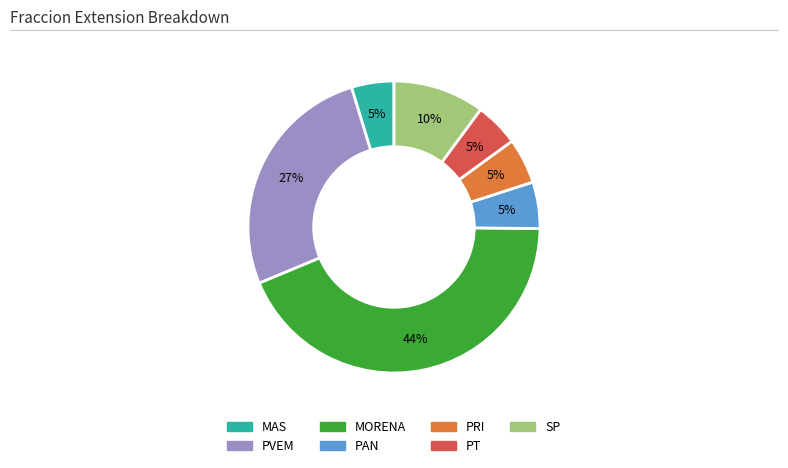

Does PRI account for over 50% of the chart?

No